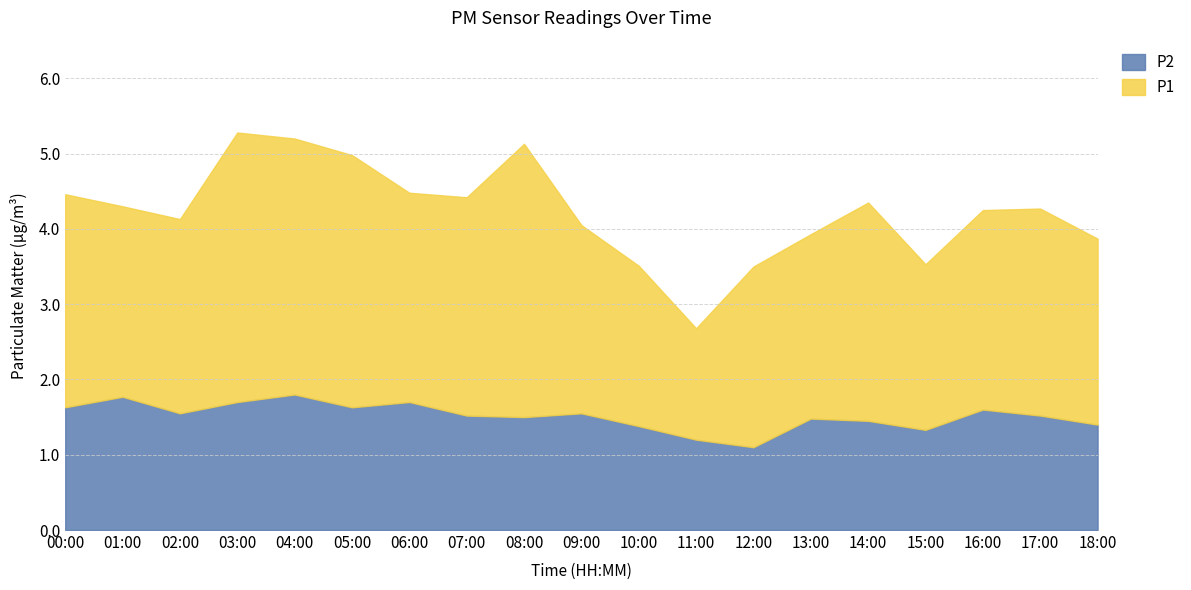

Reading right to left, transcribe all the data shown in this chart.

P1: 18:00=2.5	17:00=2.8	16:00=2.6	15:00=2.2	14:00=2.9	13:00=2.5	12:00=2.4	11:00=1.5	10:00=2.1	09:00=2.5	08:00=3.6	07:00=2.9	06:00=2.8	05:00=3.4	04:00=3.4	03:00=3.6	02:00=2.6	01:00=2.5	00:00=2.8
P2: 18:00=1.4	17:00=1.5	16:00=1.6	15:00=1.3	14:00=1.4	13:00=1.5	12:00=1.1	11:00=1.2	10:00=1.4	09:00=1.6	08:00=1.5	07:00=1.5	06:00=1.7	05:00=1.6	04:00=1.8	03:00=1.7	02:00=1.6	01:00=1.8	00:00=1.6